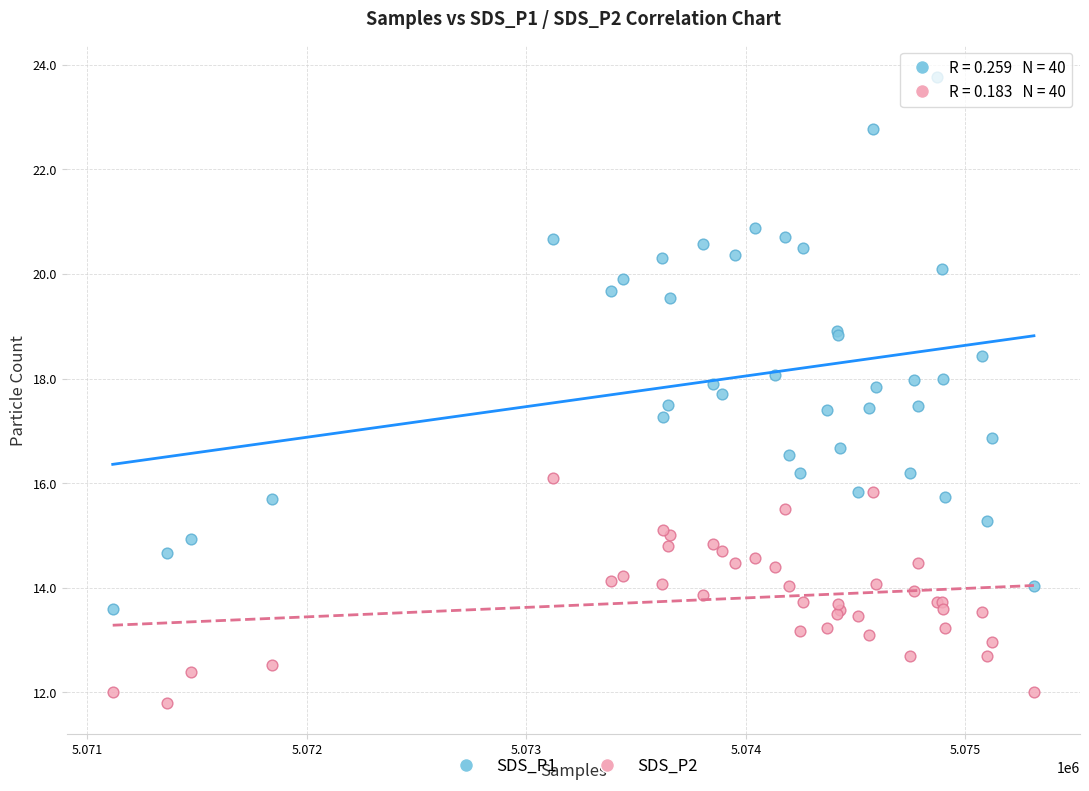

Which series has the widest spread of Y values?

SDS_P1